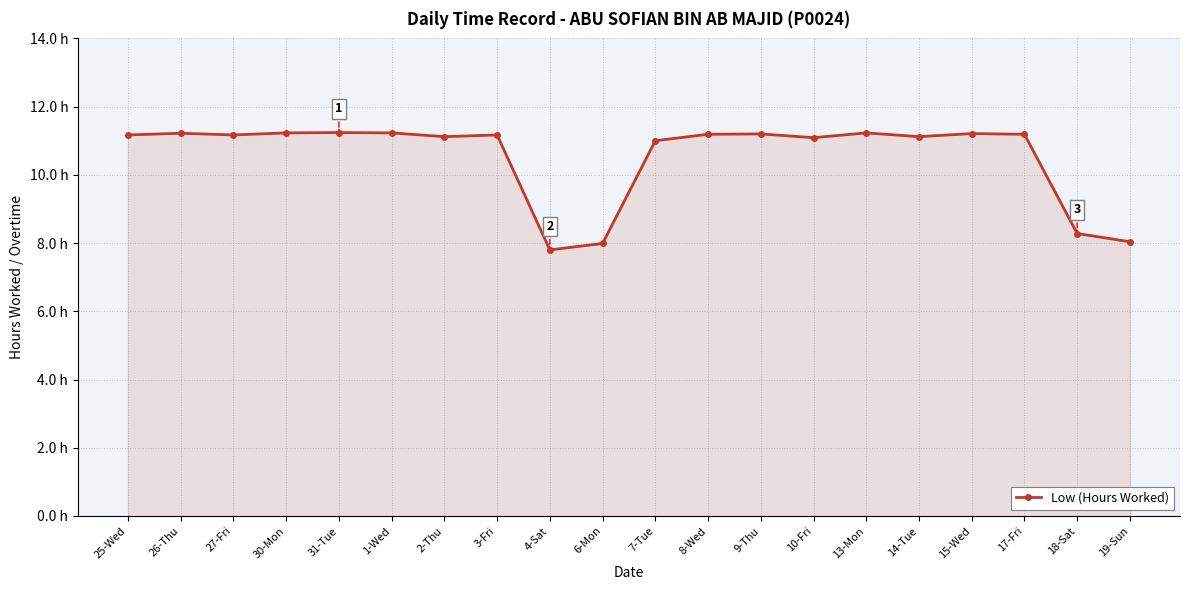

Does the chart have visible grid lines?

Yes